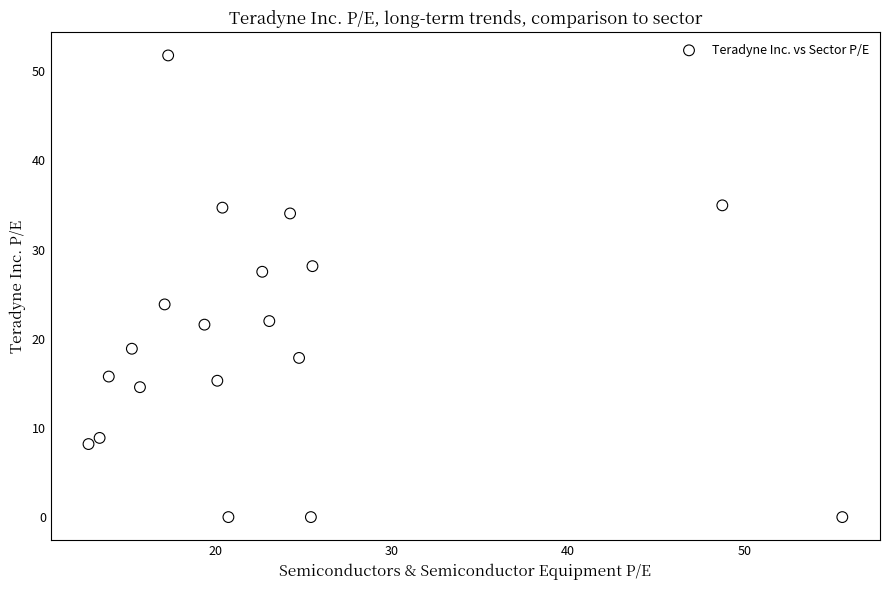

What Y value in the scatter plot is closest to 25?

23.9